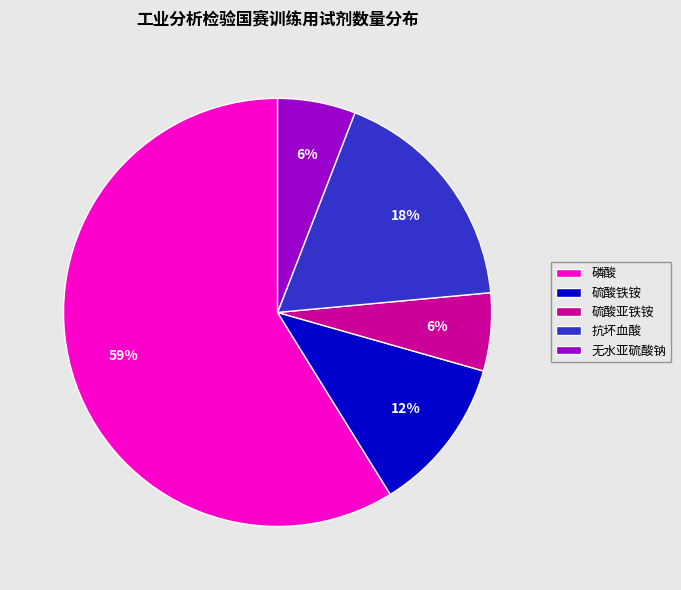

Is the sum of 抗坏血酸 and 无水亚硫酸钠 greater than half?

No